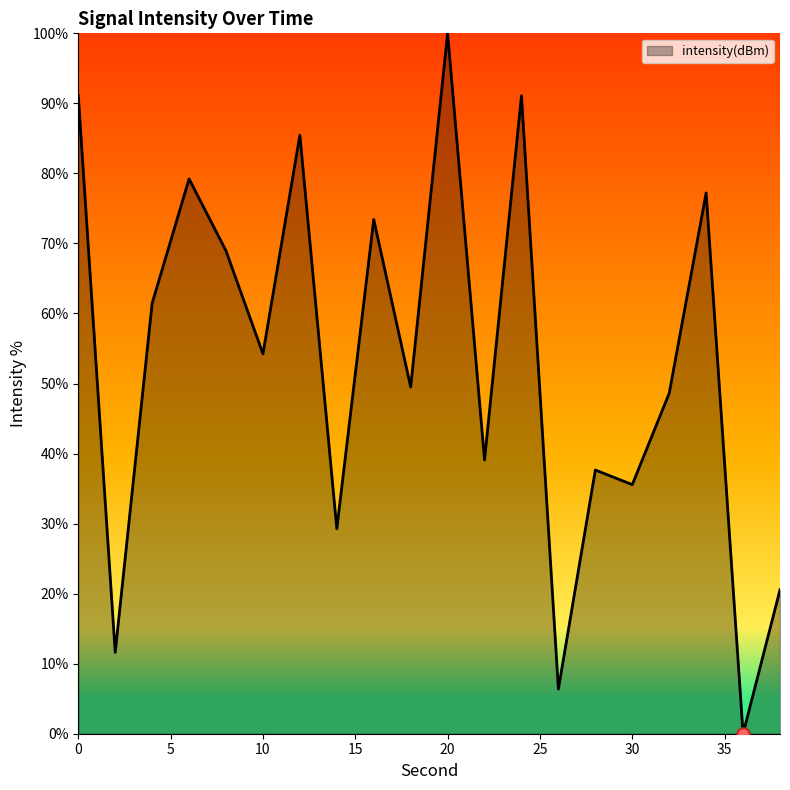

What is the difference between the maximum and minimum values?

100.0